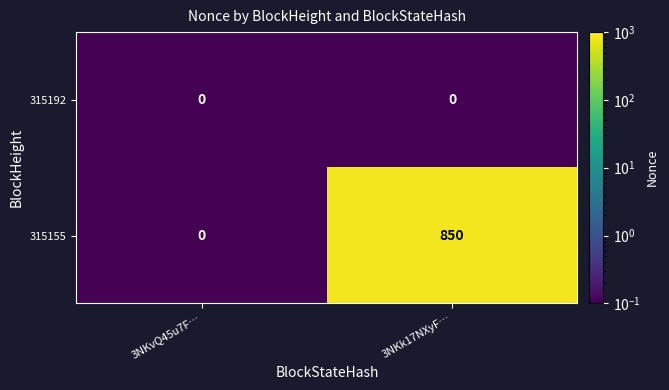

Which series changed the most between 3NKvQ45u7F… and 3NKk17NXyF…?

315155